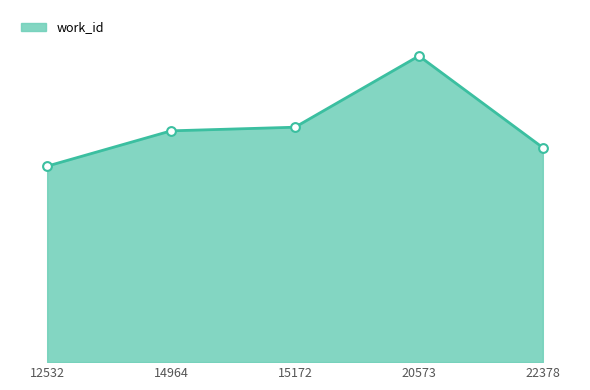

Between 12532 and 22378, which is larger?

22378